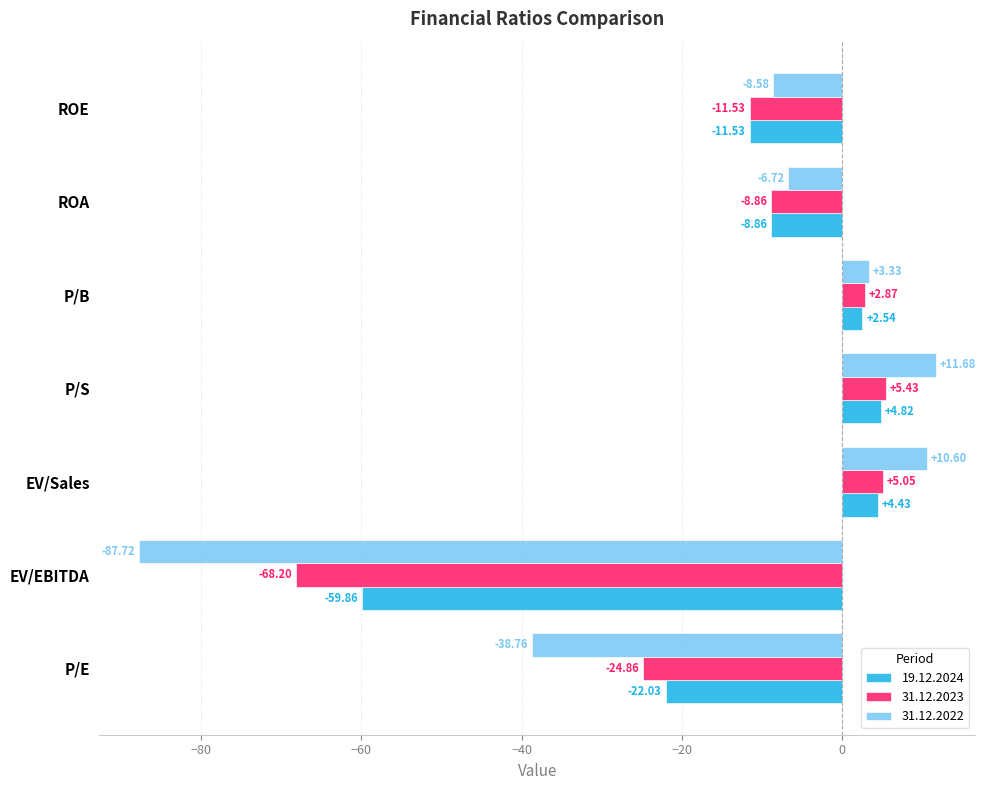

How many values in 31.12.2022 are above zero?

3